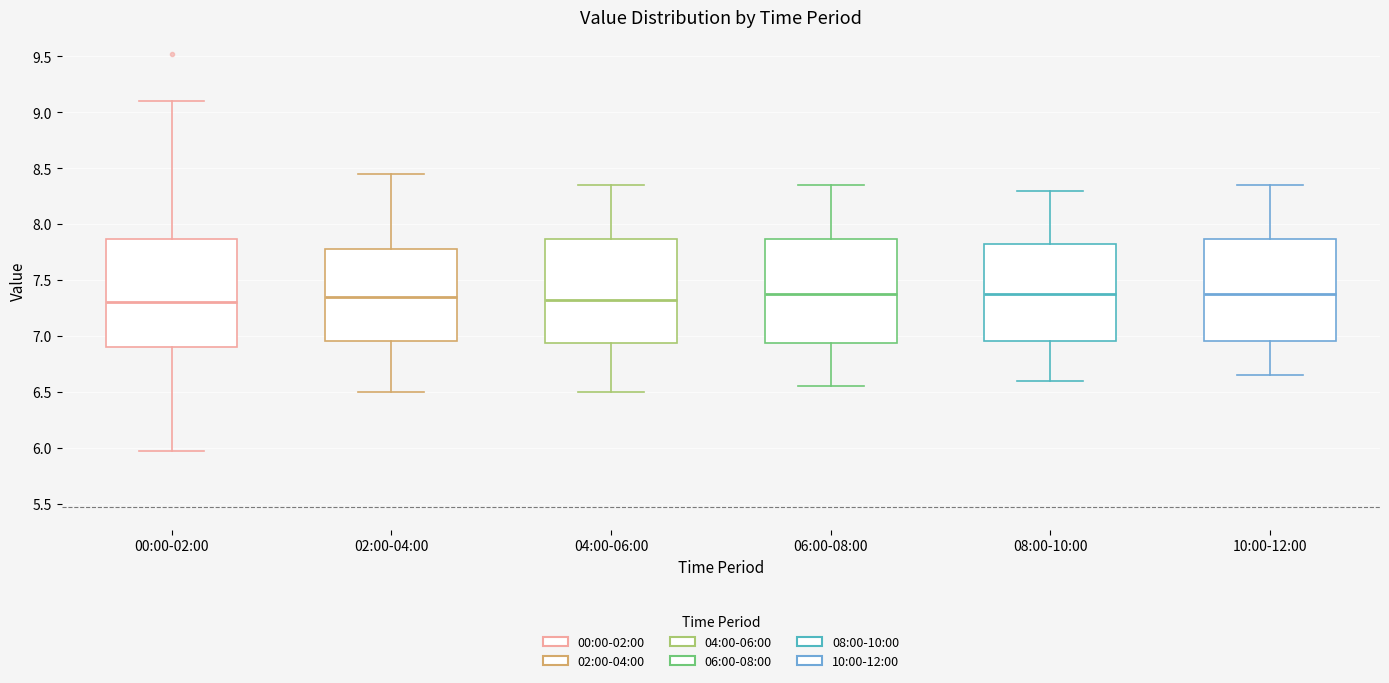

Where is the lower edge of the box for 06:00-08:00 on the y-axis? The values are not printed on the chart, so give them approximately, as read against the axis.

6.95